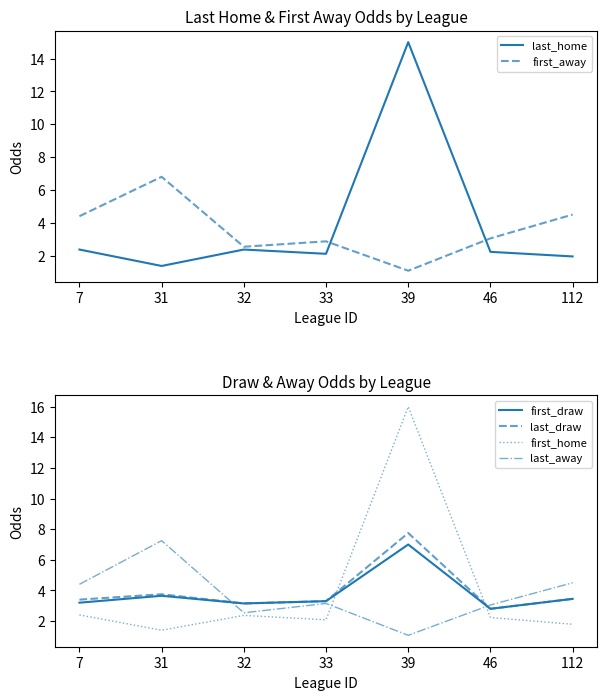

Reading right to left, list all the values displayed in this chart.

last_home: 1.9	2.2	15.0	2.1	2.4	1.4	2.4
first_away: 4.5	3.0	1.1	2.9	2.5	6.8	4.4
first_draw: 3.5	2.8	7.0	3.3	3.1	3.6	3.2
last_draw: 3.5	2.8	7.8	3.3	3.1	3.8	3.4
first_home: 1.8	2.2	16.0	2.1	2.4	1.4	2.4
last_away: 4.5	3.0	1.1	3.1	2.5	7.2	4.4